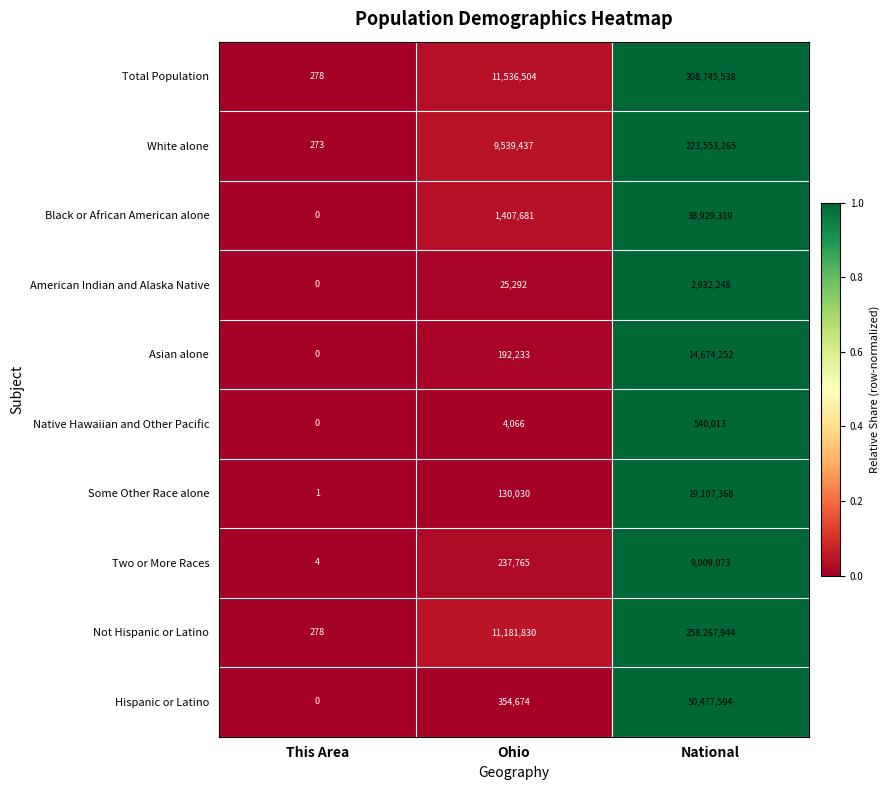

Is it true that American Indian and Alaska Native equals 1003544 at This Area?

False